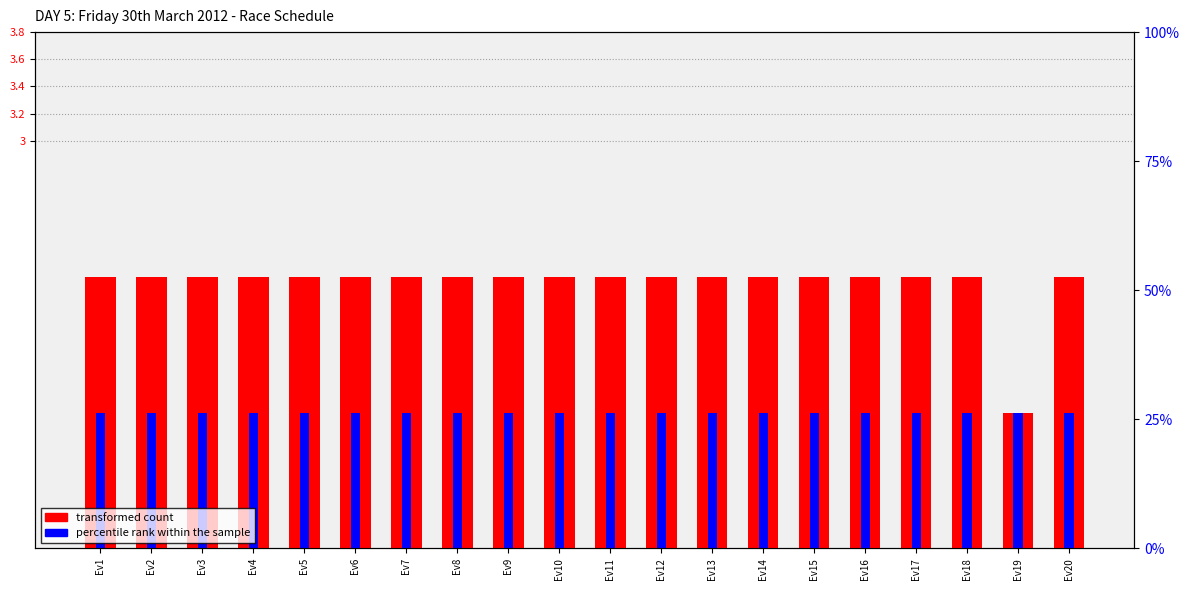

Reading left to right, transcribe all the data shown in this chart.

transformed count: 2	2	2	2	2	2	2	2	2	2	2	2	2	2	2	2	2	2	1	2
percentile rank within the sample: 1	1	1	1	1	1	1	1	1	1	1	1	1	1	1	1	1	1	1	1